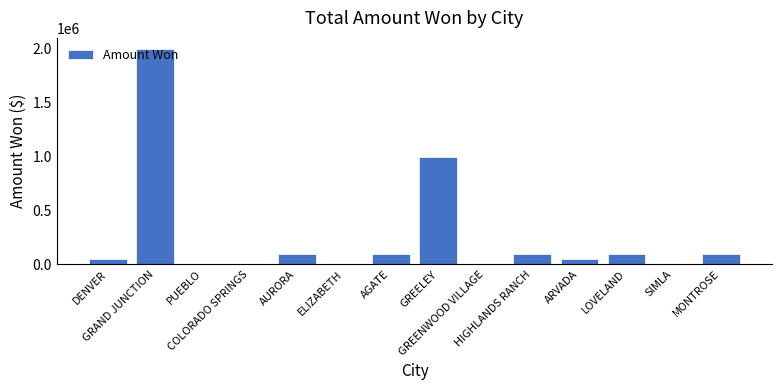

Which has a higher value, SIMLA or LOVELAND?

LOVELAND